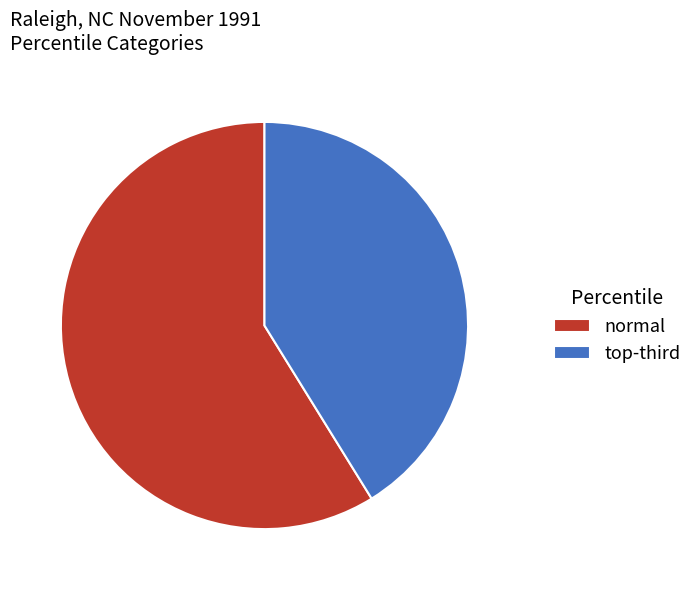

Rank the categories by value from highest to lowest.

normal, top-third